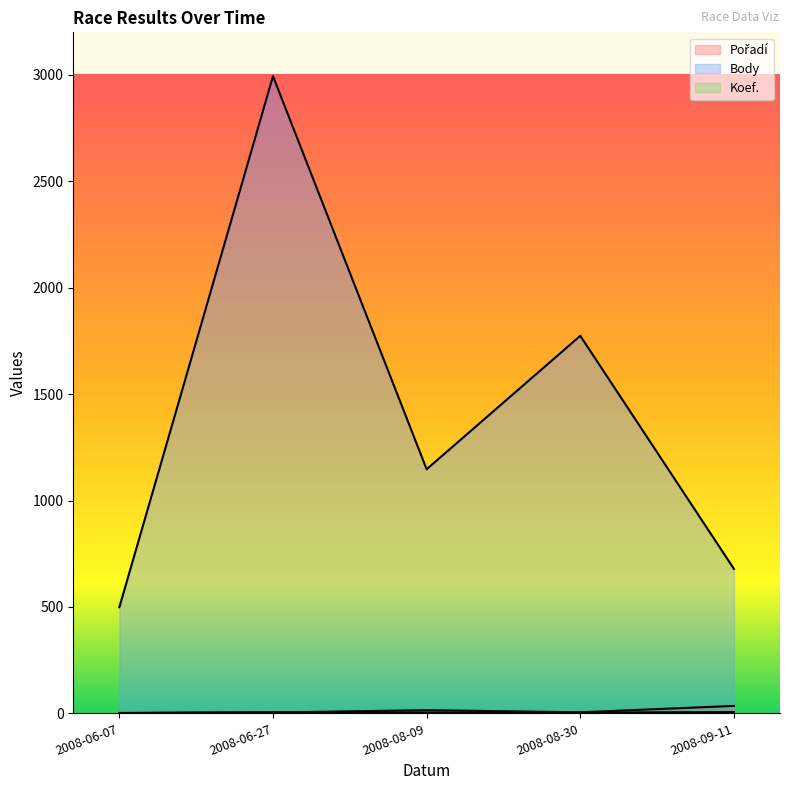

List the labels in order of Body value, smallest first.

2008-06-07, 2008-09-11, 2008-08-09, 2008-08-30, 2008-06-27